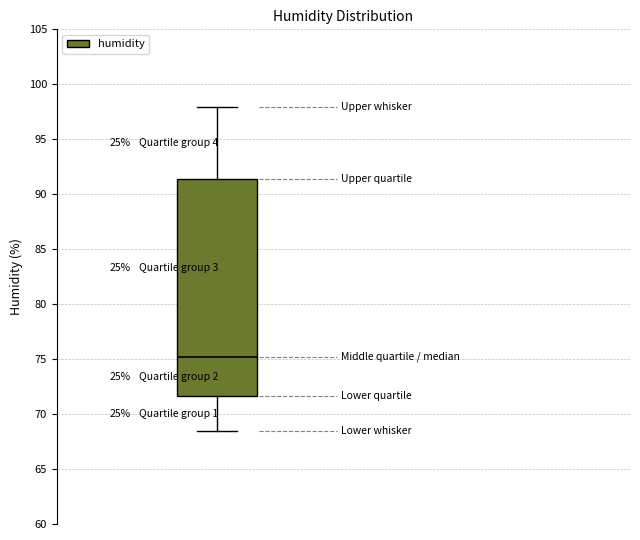

Where does the upper whisker of the box end on the y-axis? The values are not printed on the chart, so give them approximately, as read against the axis.

98.0